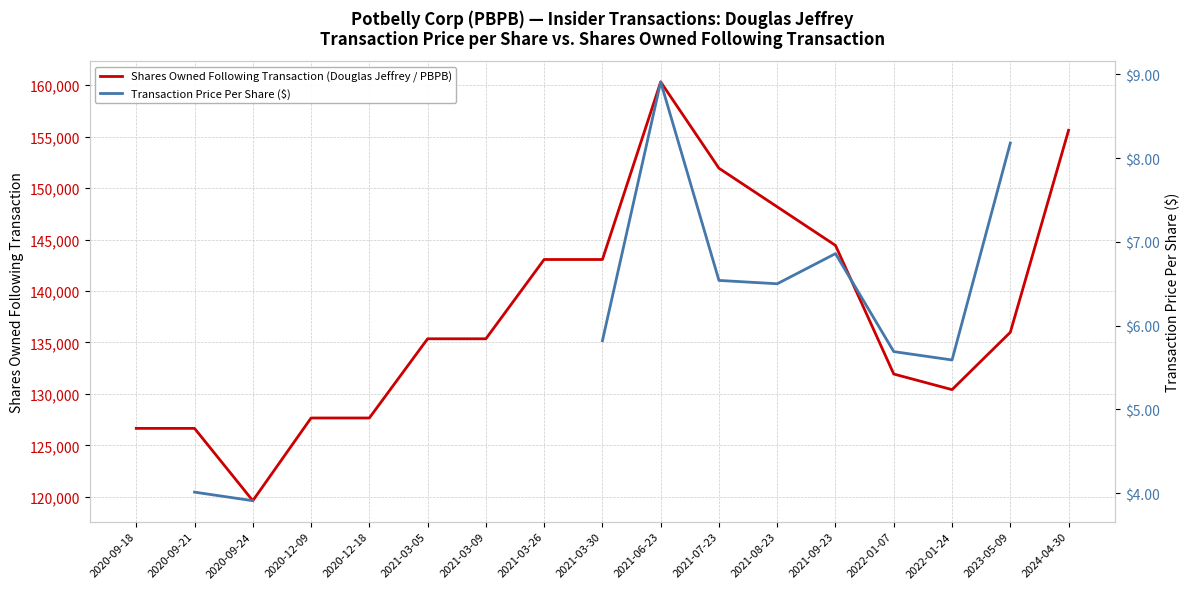

At which category is the sum across all series the highest?

2021-06-23